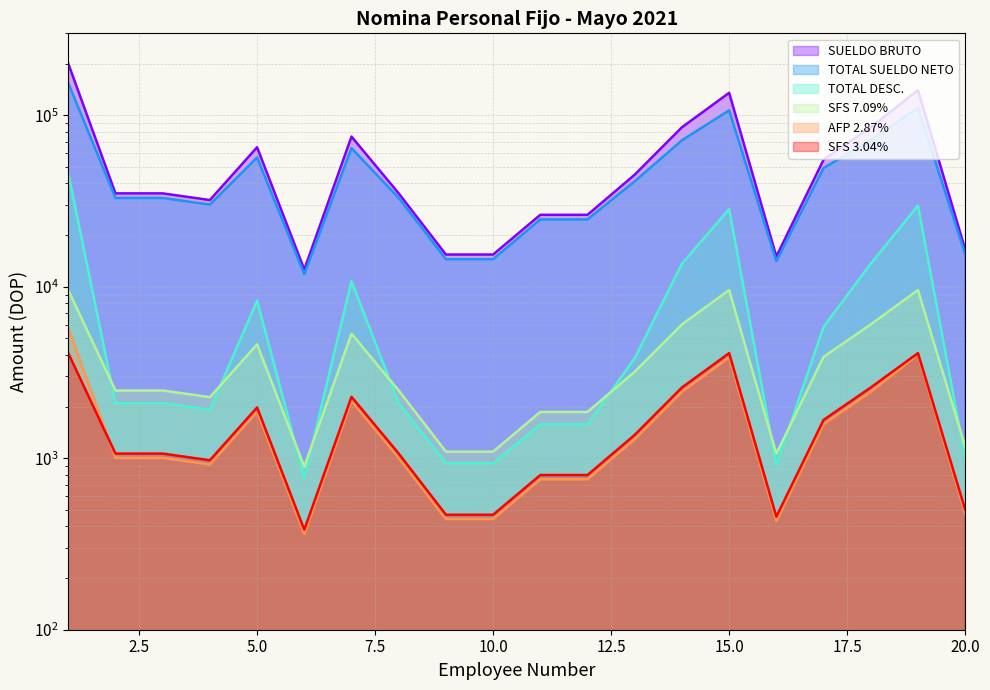

What value does the SFS 3.04% series have at 7?

2280.0